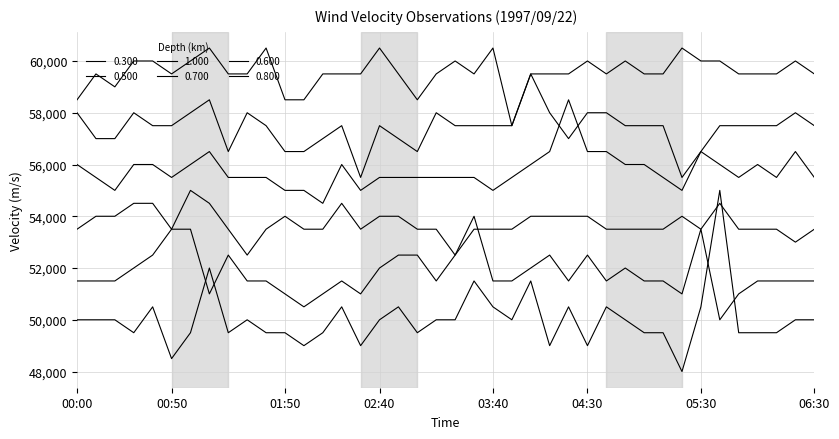

What is the difference between the second highest and second lowest values in the 0.800 series?

2000